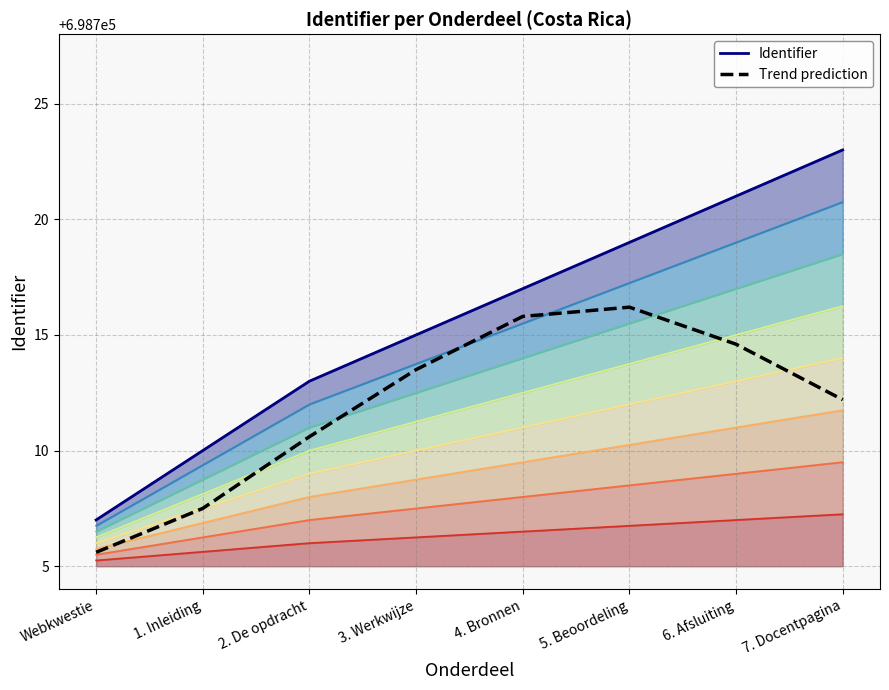

At how many categories does at least one series exceed 698719?

2